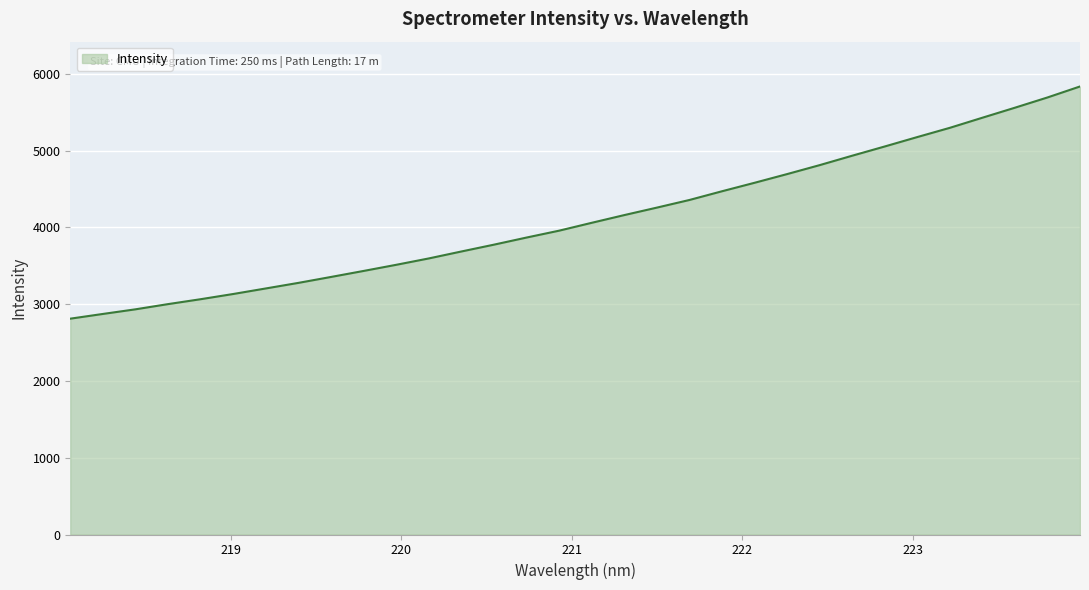

What is the minimum value shown in the chart?

2811.2